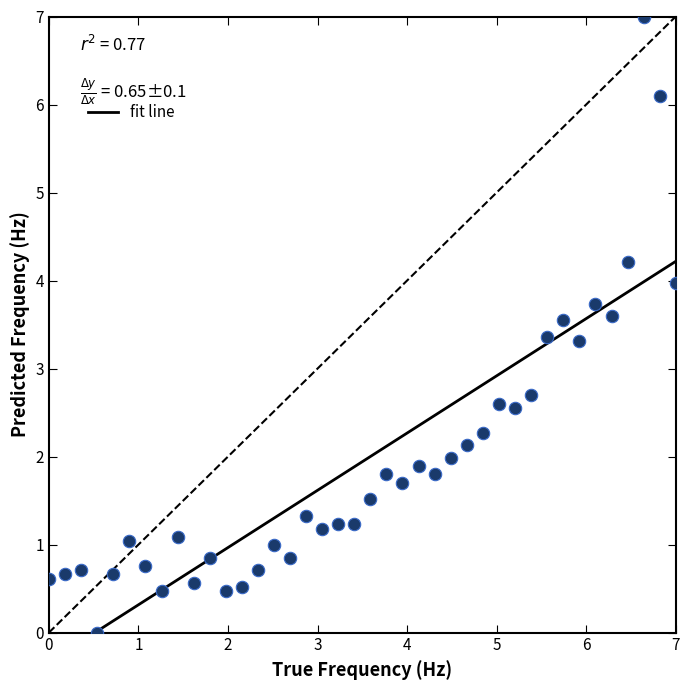

What is the range of X values (max minus min)?

7.0